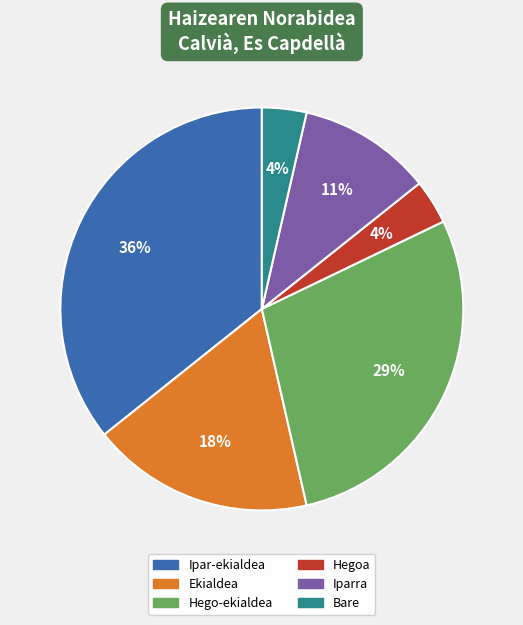

Count the number of slices in the pie.

6